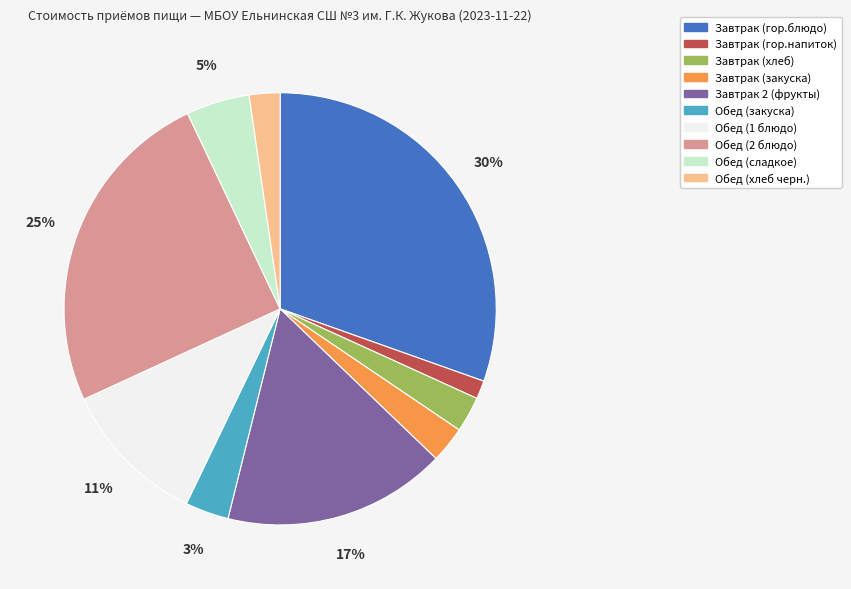

Do Завтрак (гор.блюдо) and Обед (хлеб черн.) together represent more than half of the pie?

No